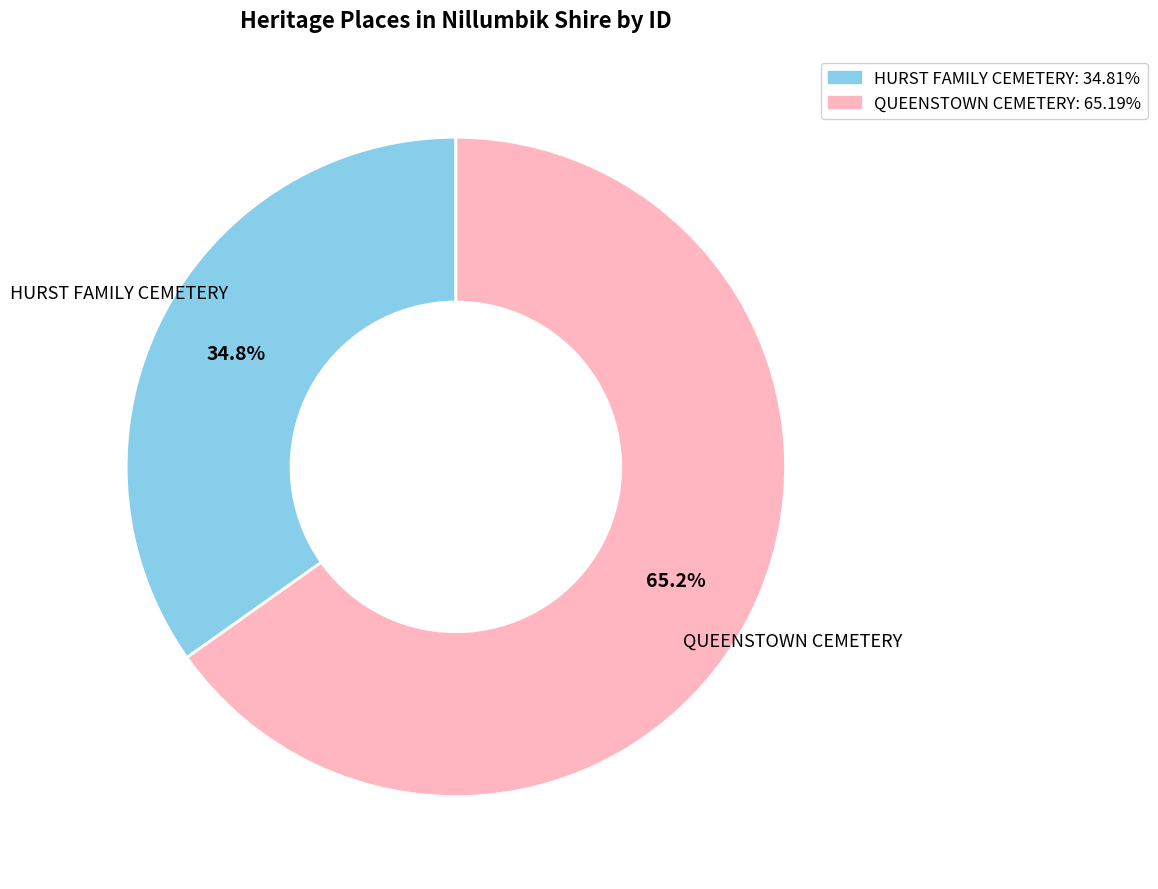

Does QUEENSTOWN CEMETERY account for over 50% of the chart?

Yes